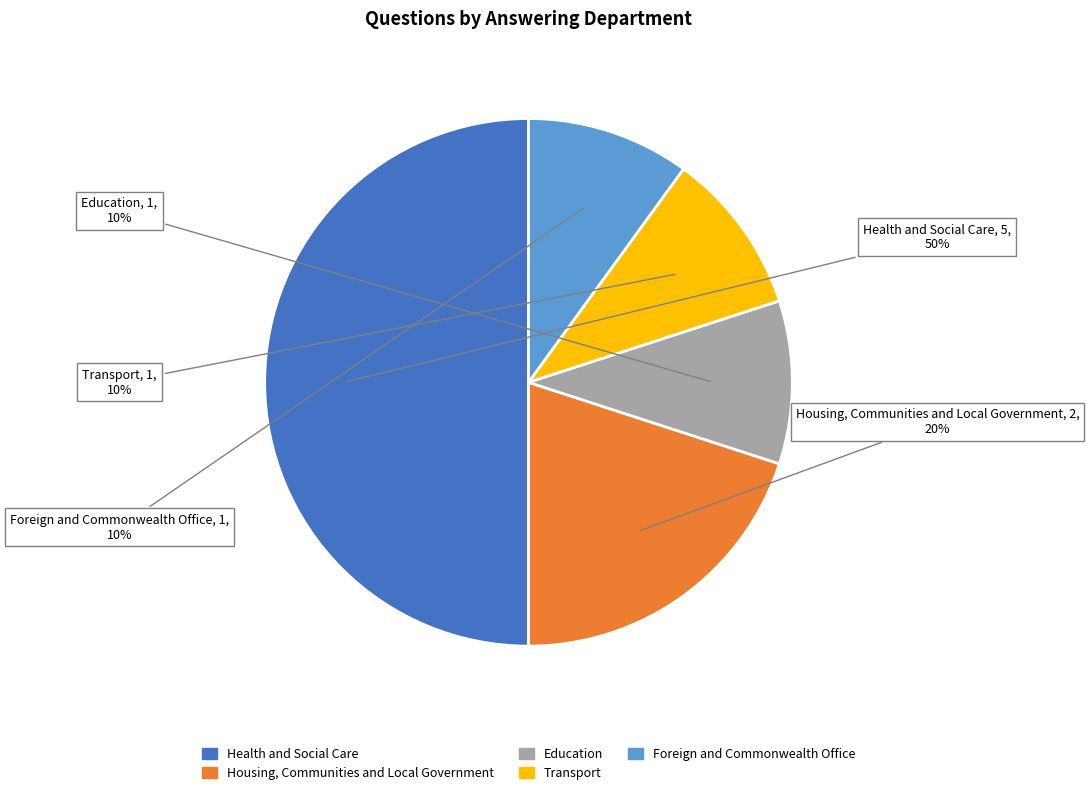

Is it true that Transport is 17% of the pie?

False